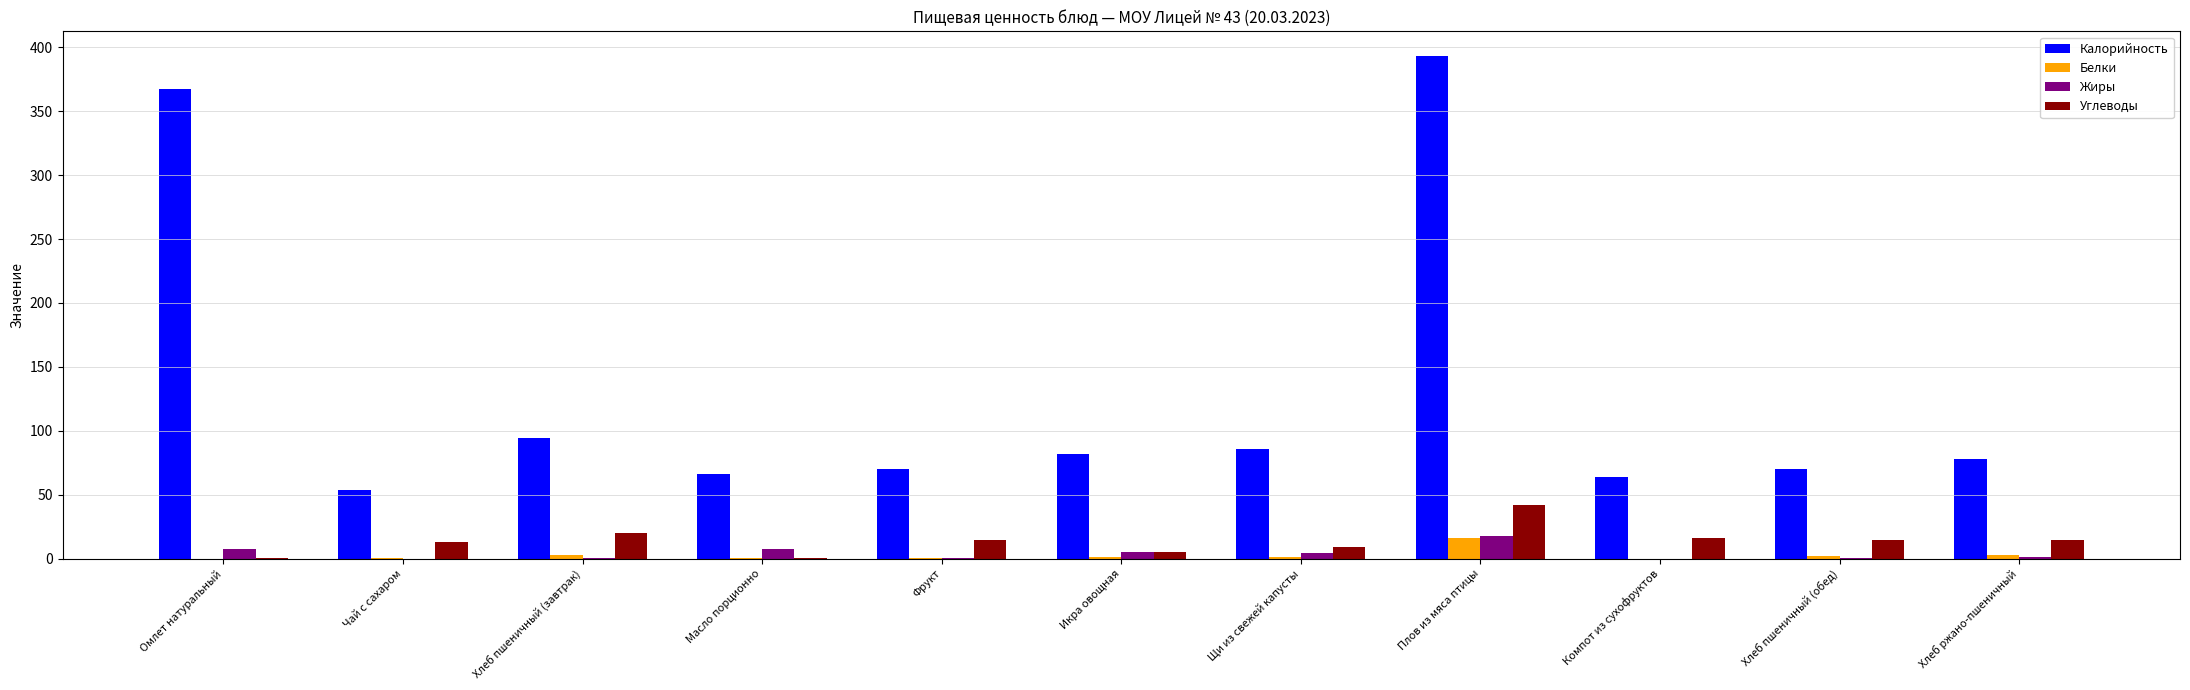

Which series changed the most between Плов из мяса птицы and Хлеб ржано-пшеничный?

Калорийность